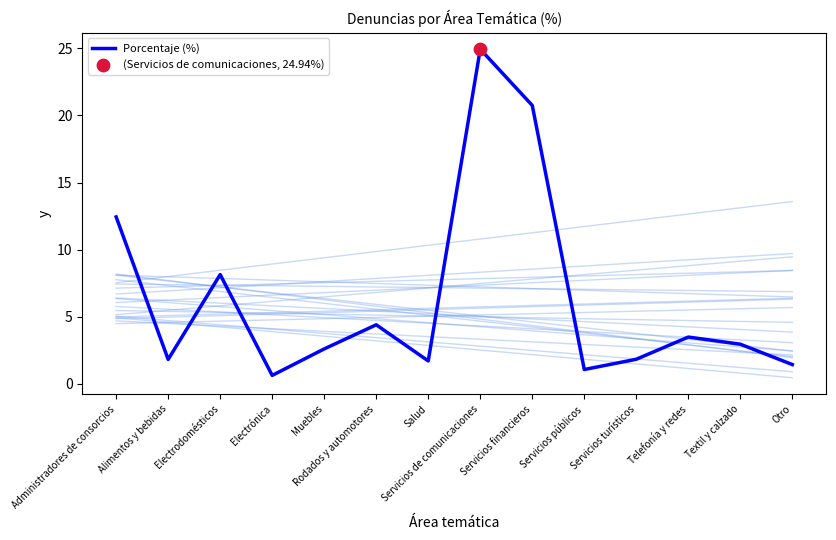

What is the ratio of the value at Otro to the value at Servicios públicos?

1.3